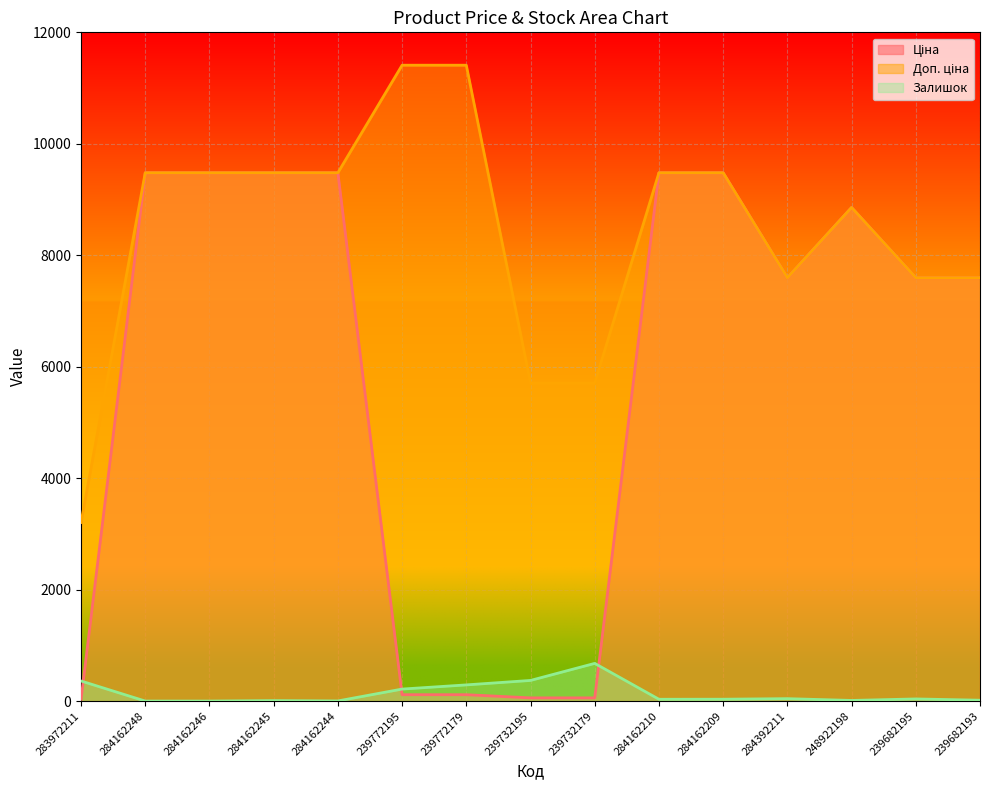

Which series changed the most between 284162248 and 284392211?

Ціна